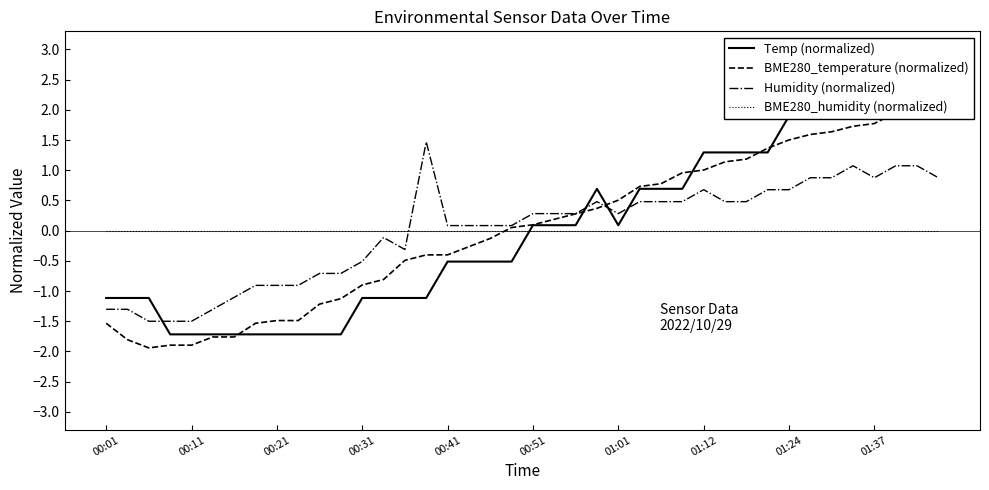

Is it true that BME280_temperature (normalized) equals 0.1 at 21?

False